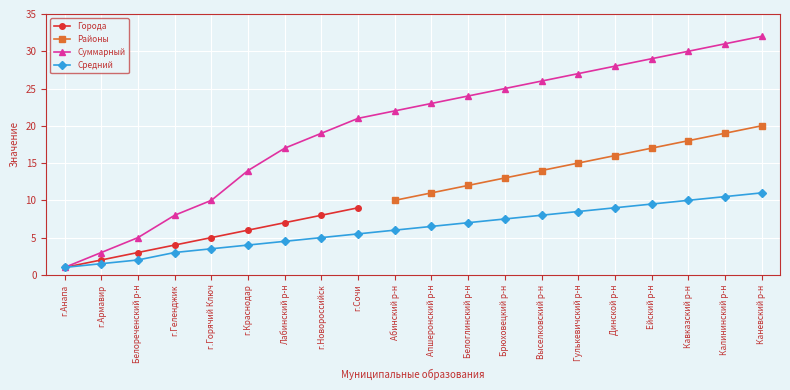

True or false: there are more than 0 points higher than both neighbors.

False